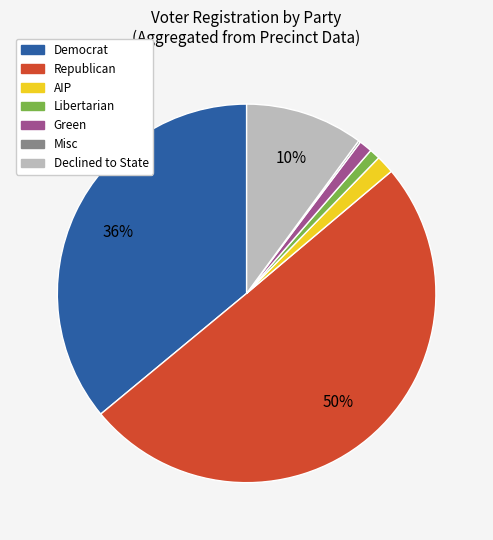

To the nearest percent, what is the difference between the largest and smallest slice percentages?

50%